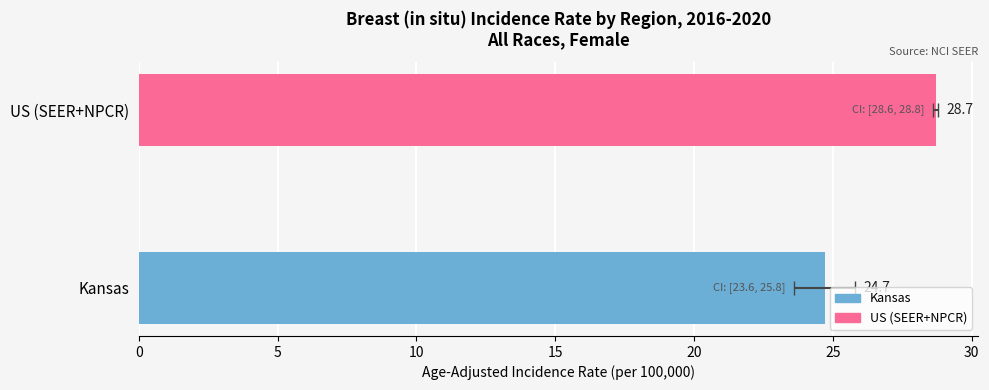

What is the change in value from Kansas to US (SEER+NPCR)?

+4.0